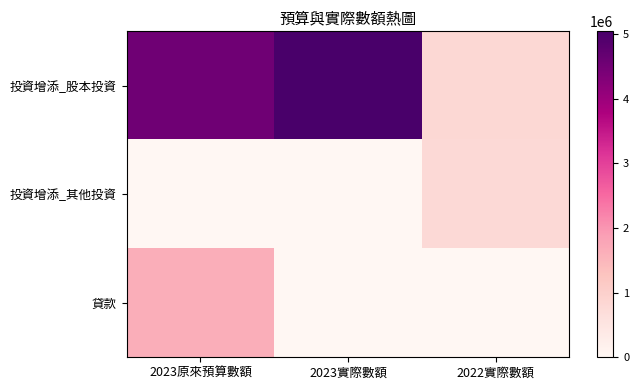

Reading left to right, what are all the values shown in this chart?

投資增添_股本投資: 2023原來預算數額=4546000	2023實際數額=5044000	2022實際數額=823532
投資增添_其他投資: 2023原來預算數額=0	2023實際數額=0	2022實際數額=780800
貸款: 2023原來預算數額=1650000	2023實際數額=0	2022實際數額=0